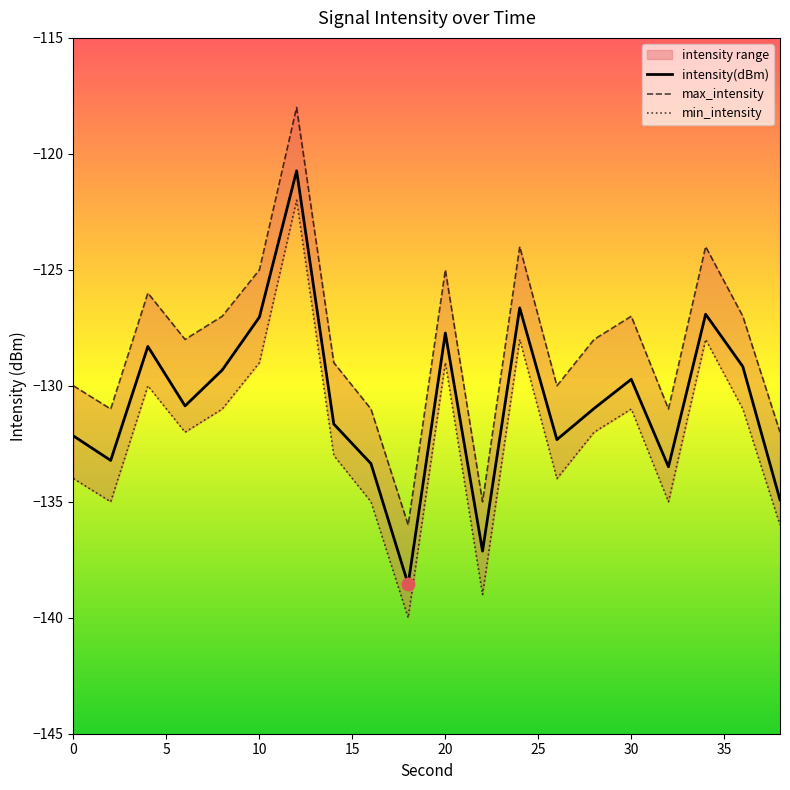

Which series reaches the minimum Y coordinate?

min_intensity